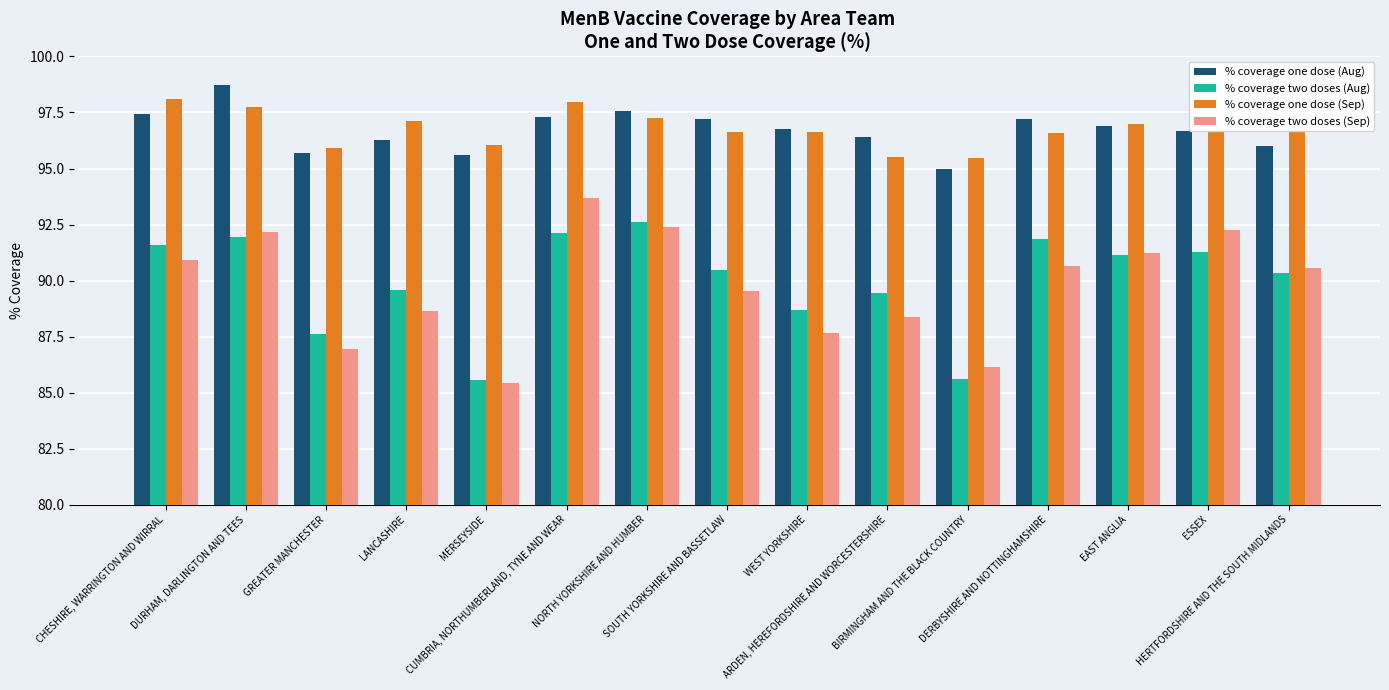

Which series has the widest spread of values?

% coverage two doses (Sep)